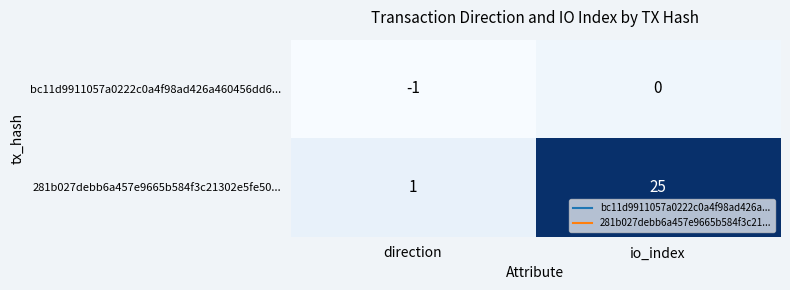

Reading right to left, extract all data points from this chart.

bc11d9911057a0222c0a4f98ad426a460456dd6...: 0	-1
281b027debb6a457e9665b584f3c21302e5fe50...: 25	1